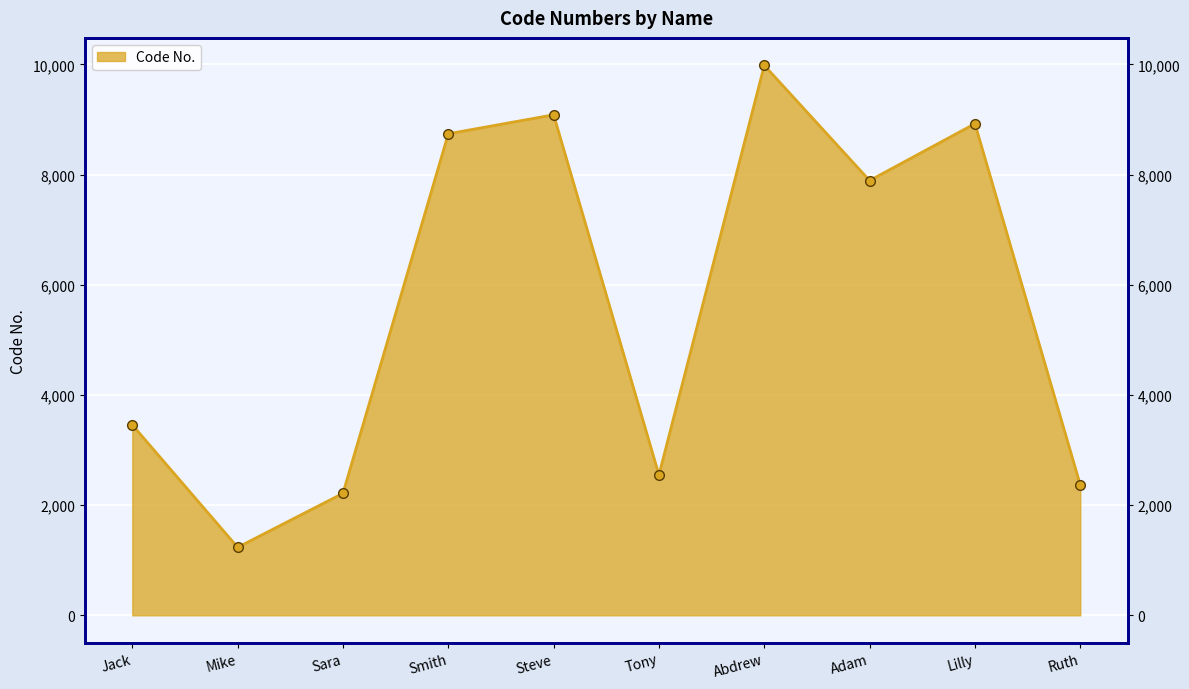

What position from the left is Lilly?

9